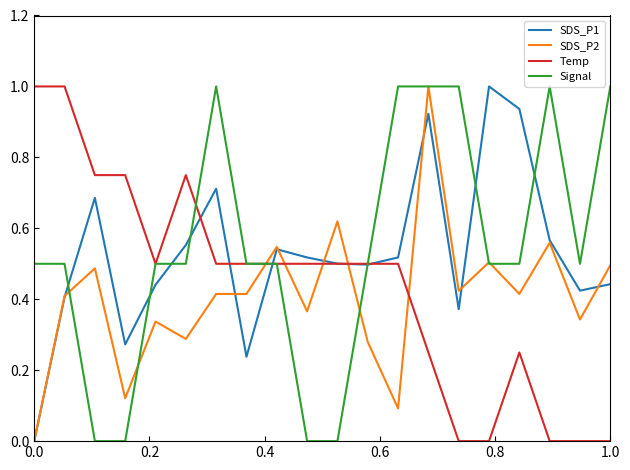

What is the maximum value shown in the chart?

1.0